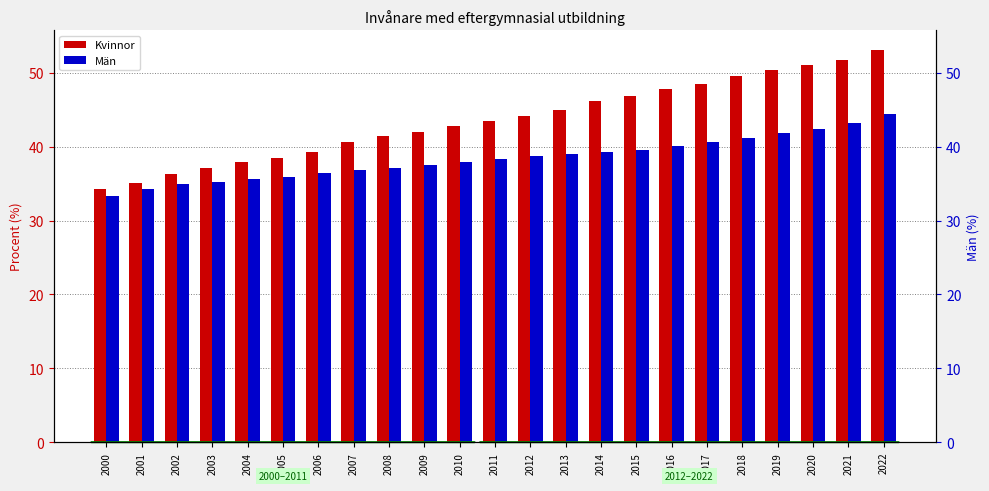

What is the lowest value of the Män series?

33.3